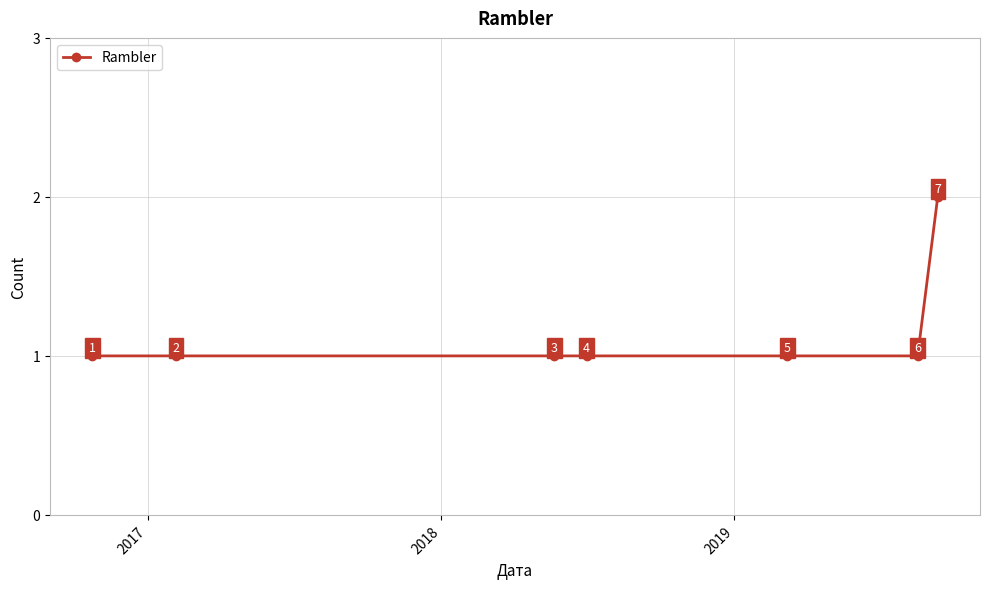

What is the sum of all values?

8